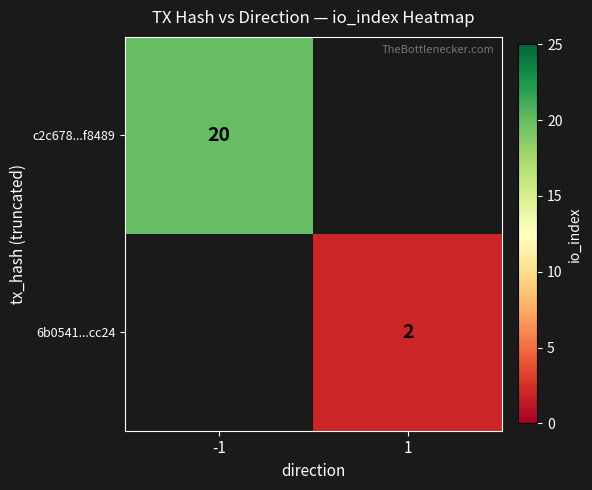

The c2c678...f8489 series shows 7.9 at -1. True or false?

False